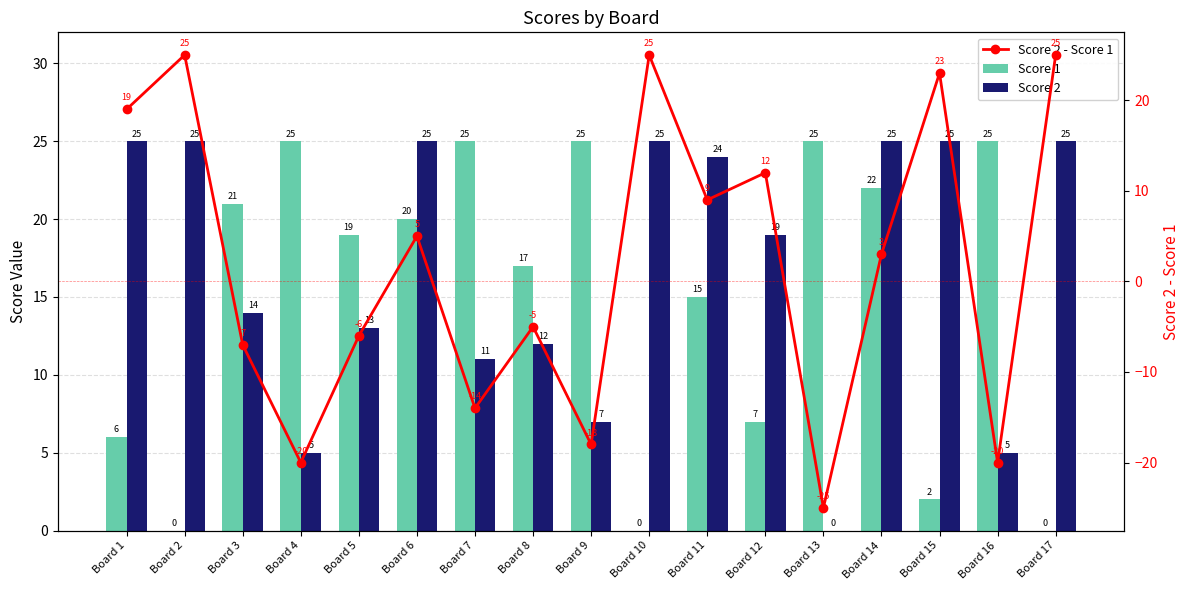

What is the value of the Score 1 bar at the 15th from the left?

2